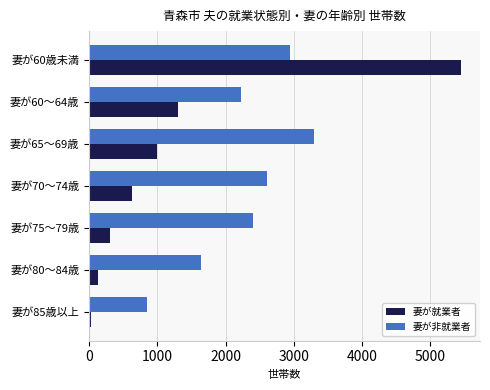

Where is 妻が非就業者 nearest to the value 2072?

妻が60～64歳